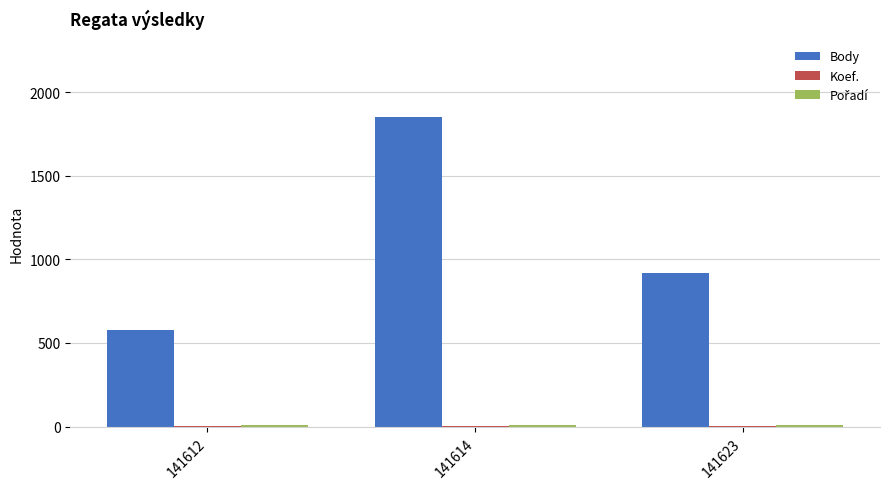

At which label is Body closest to 1216?

141623